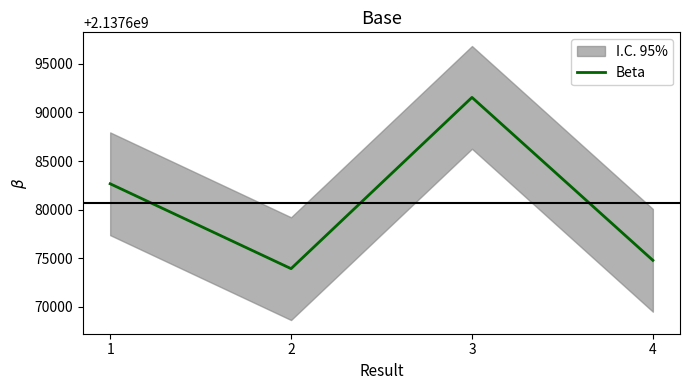

What is the change in value from 1 to 3?

+8904